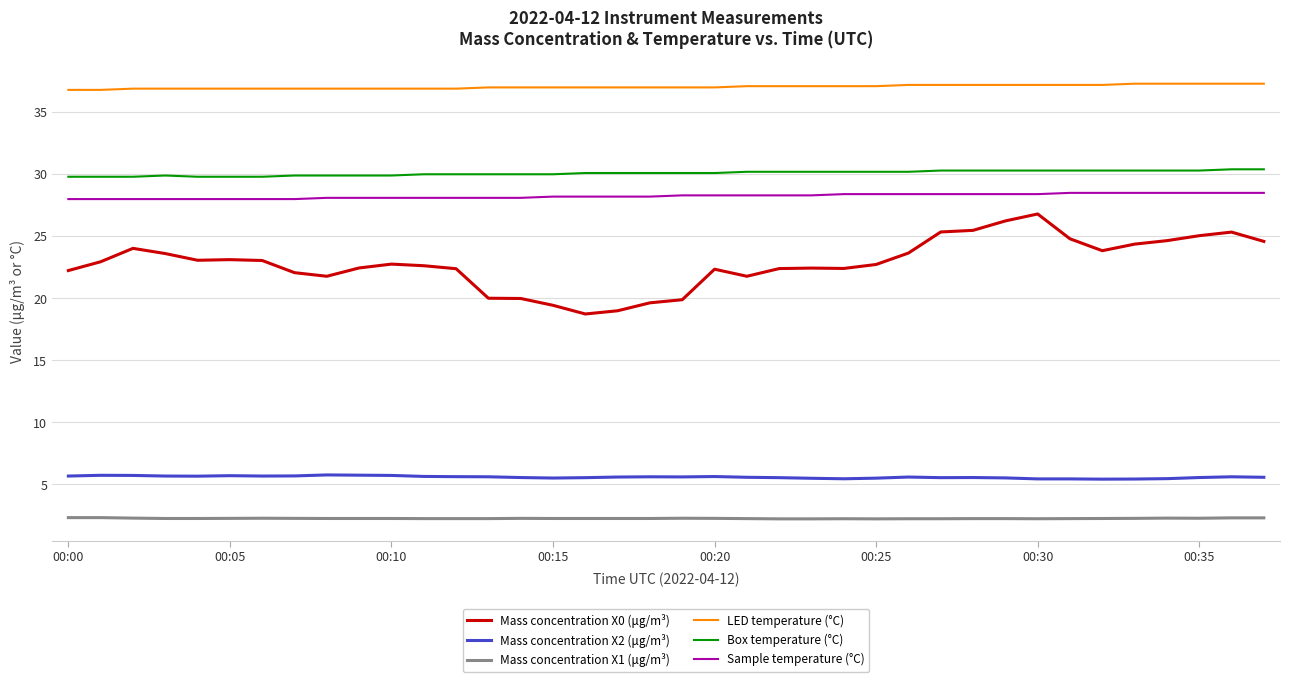

True or false: Mass concentration X0 (μg/m³) and Mass concentration X2 (μg/m³) intersect in this chart.

False